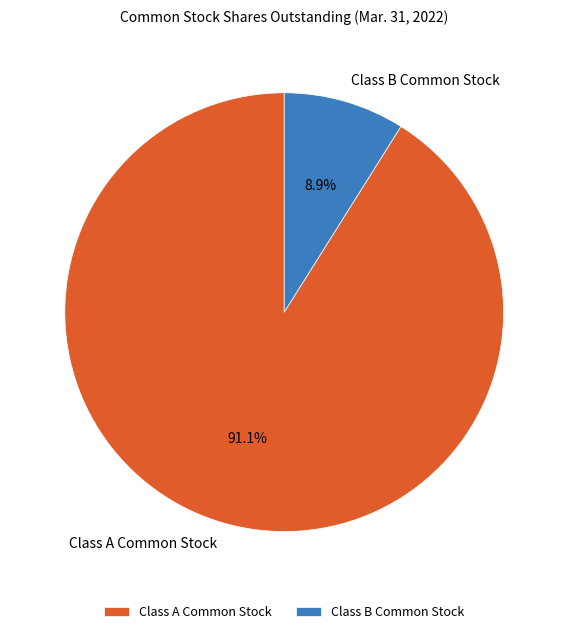

To the nearest percent, what is the average slice percentage?

50%